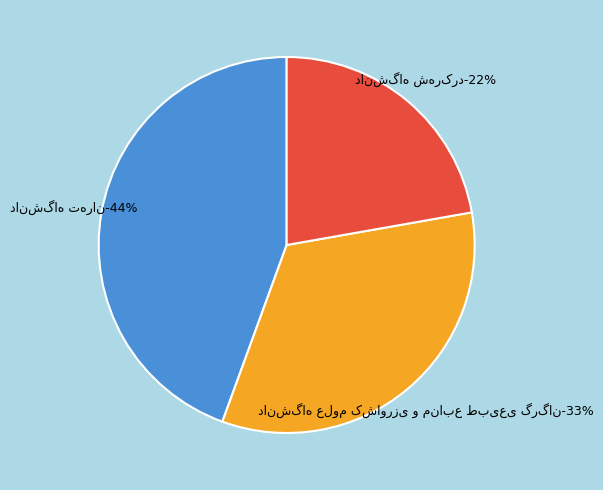

How many slices are in this pie chart?

3